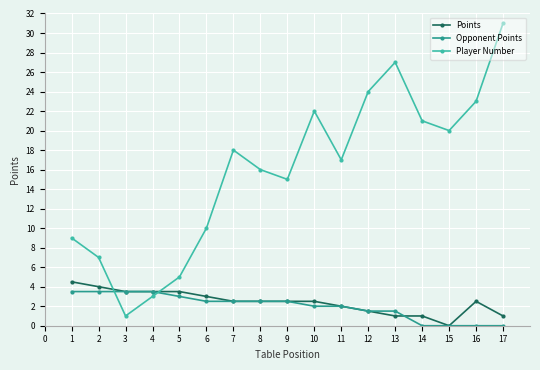

Is the value of Player Number at 4 greater than the value of Opponent Points at 9?

Yes